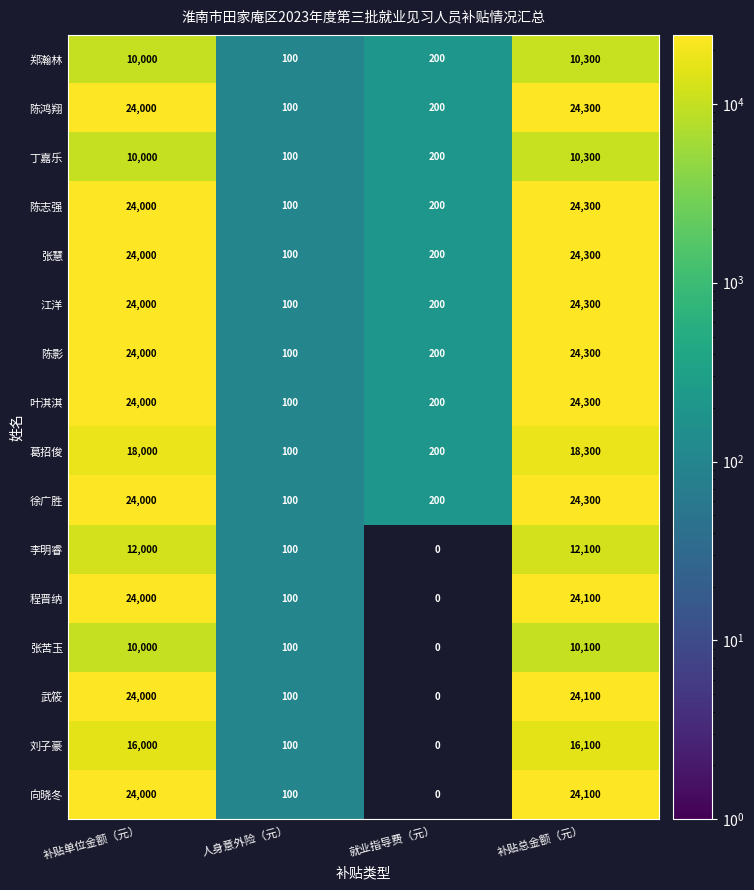

At which category does the chart reach its peak across all series?

补贴总金额（元）